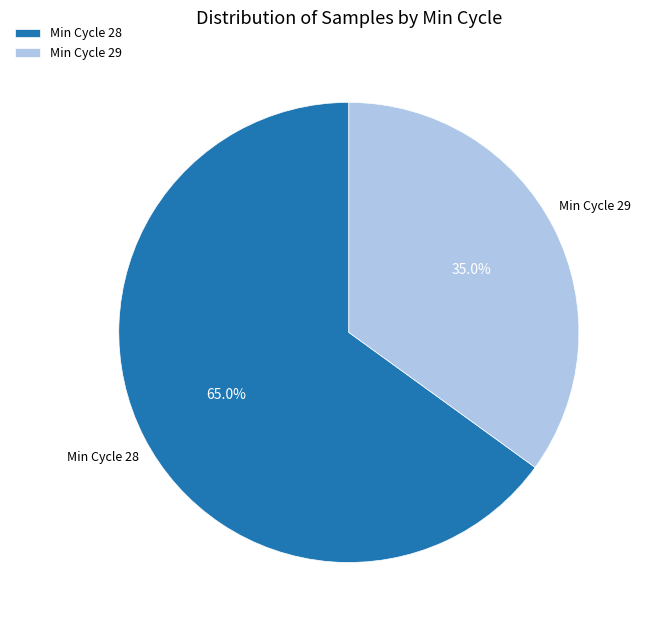

Which category has the smallest portion of the pie?

Min Cycle 29